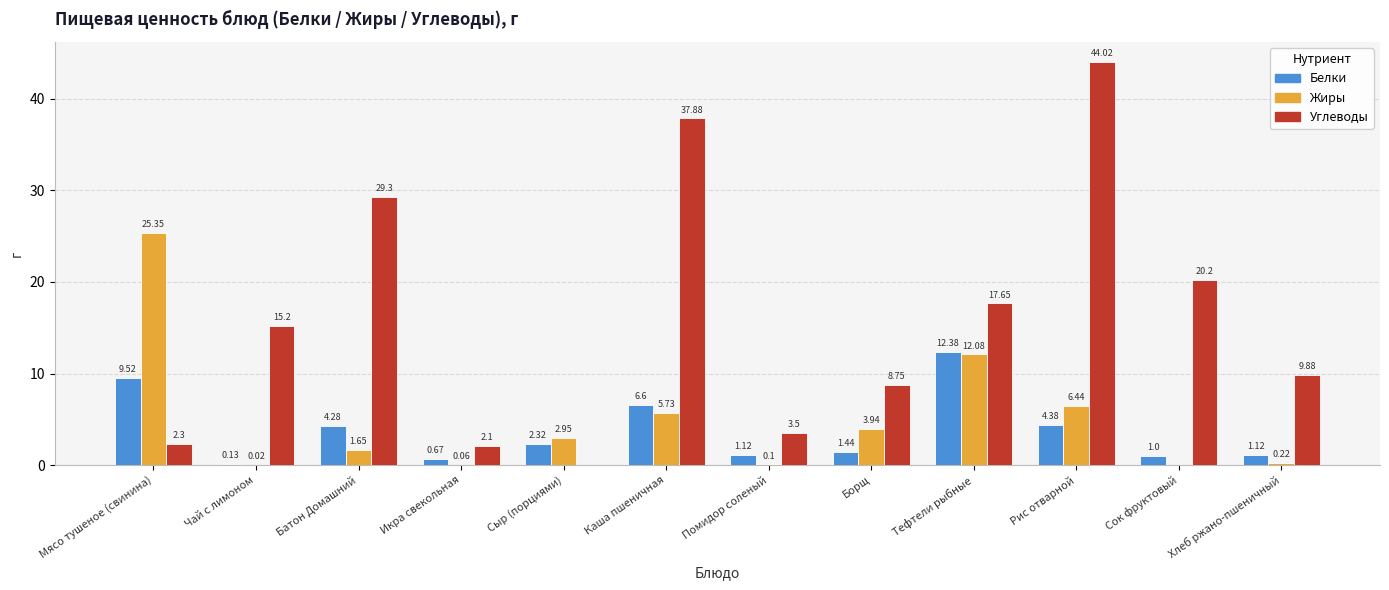

Count the number of data series in this chart.

3